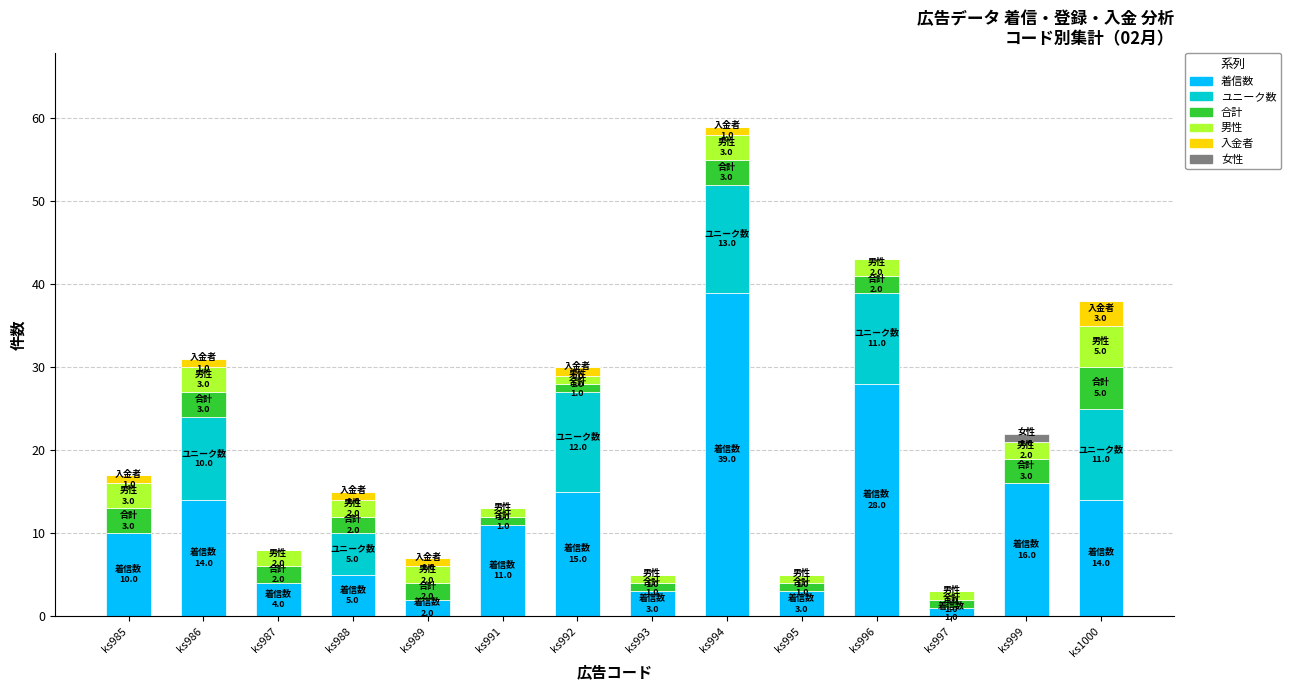

At which label is 着信数 closest to 20?

ks999